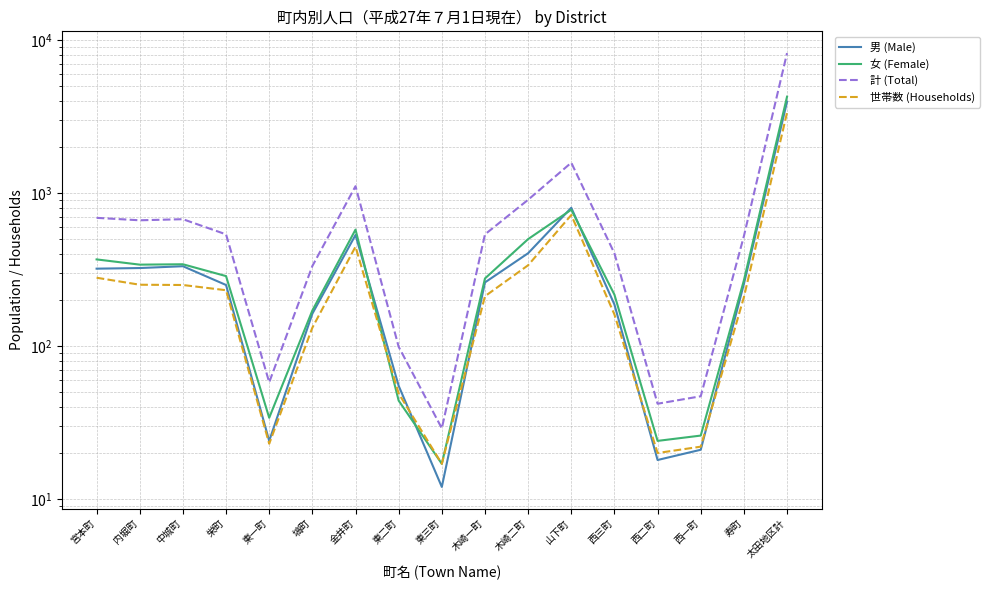

How many times do 女 (Female) and 世帯数 (Households) cross each other?

1